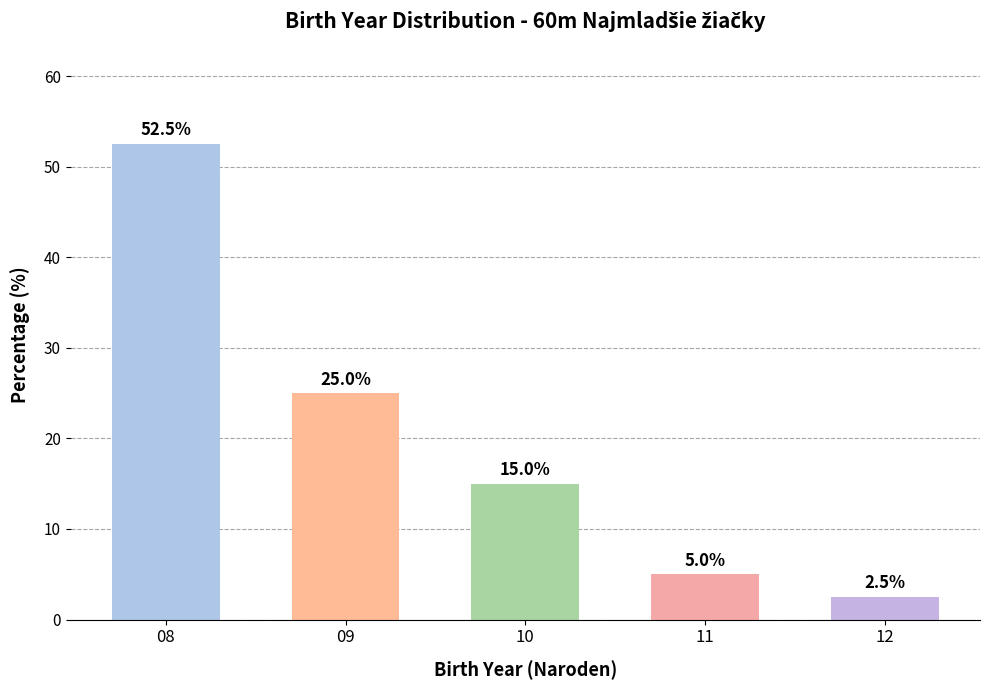

What is the greatest value displayed?

52.5